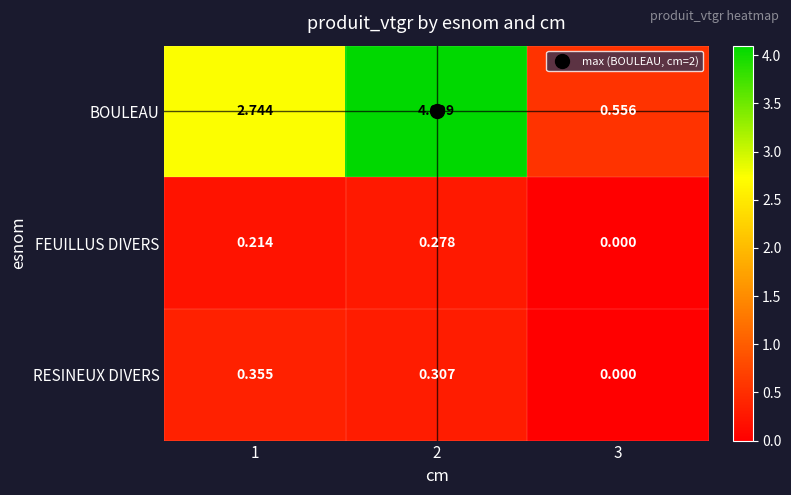

Which series changed the most between 1 and 3?

BOULEAU